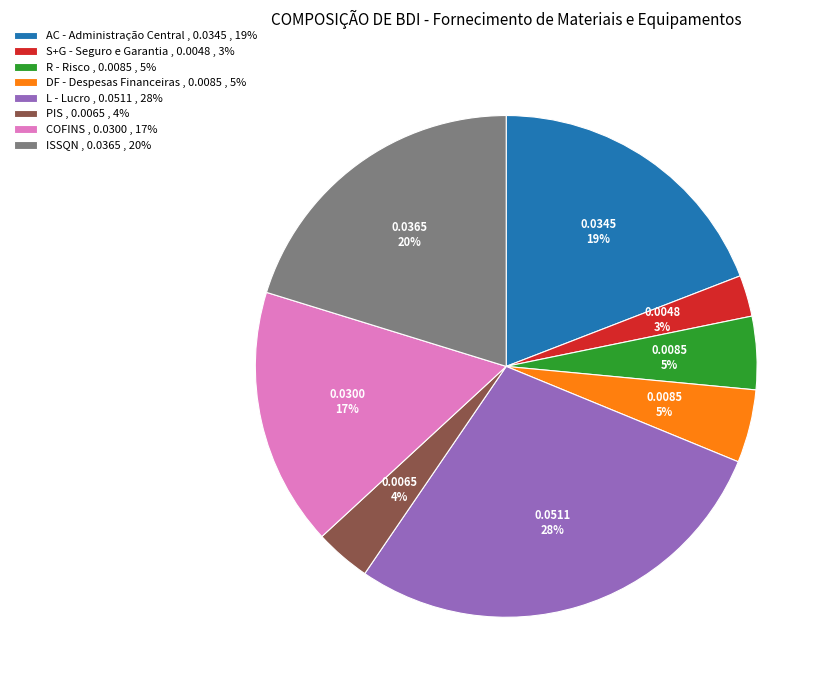

The PIS slice represents 4% of the pie. True or false?

True